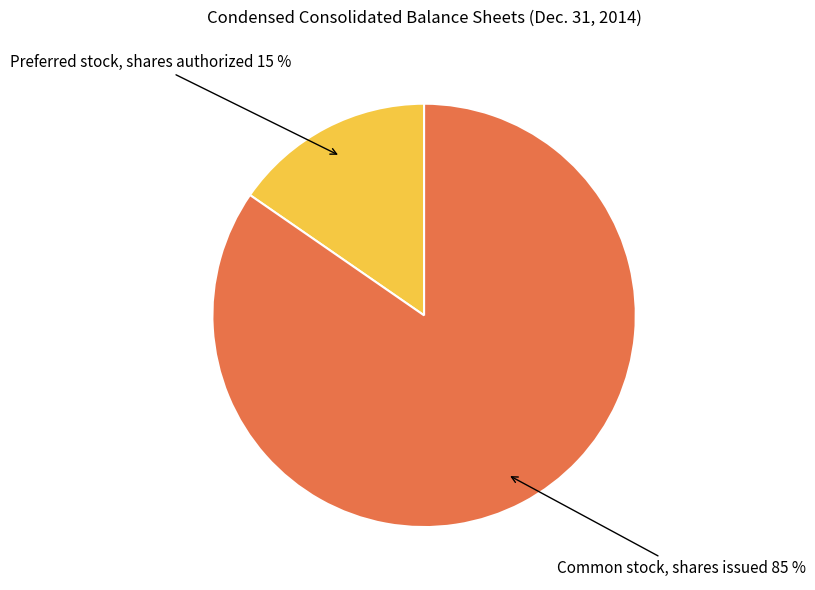

Does any single category account for the majority?

Yes